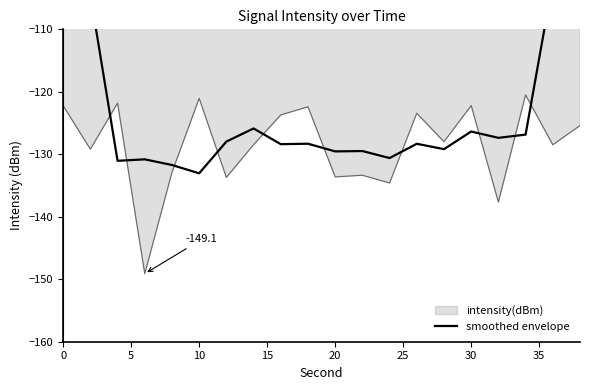

How many categories are shown in the chart?

20